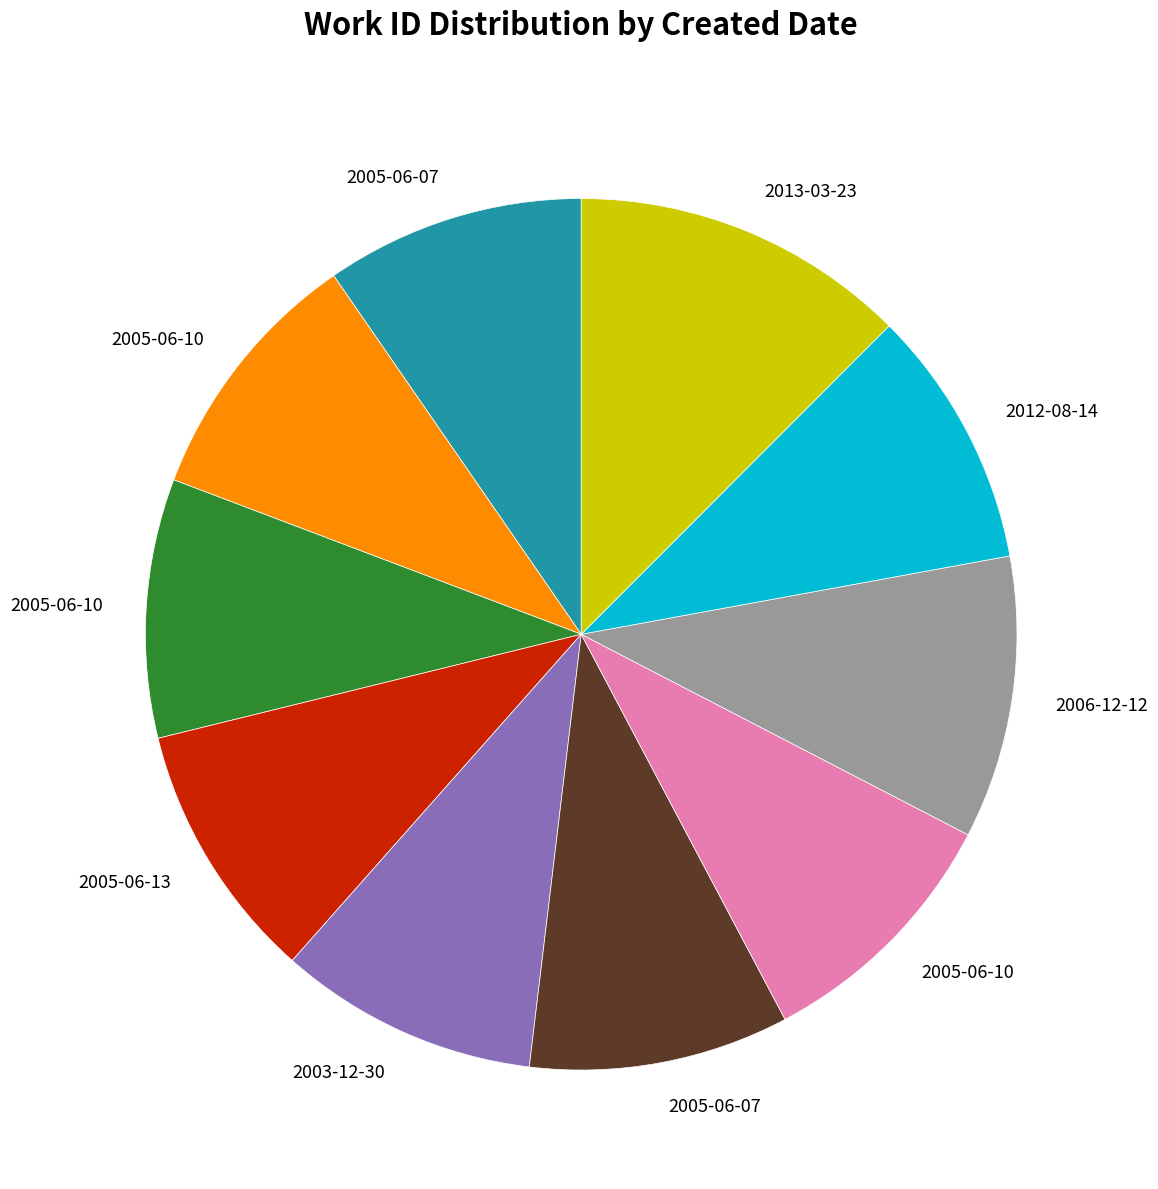

Is there any slice that represents more than half of the pie?

No